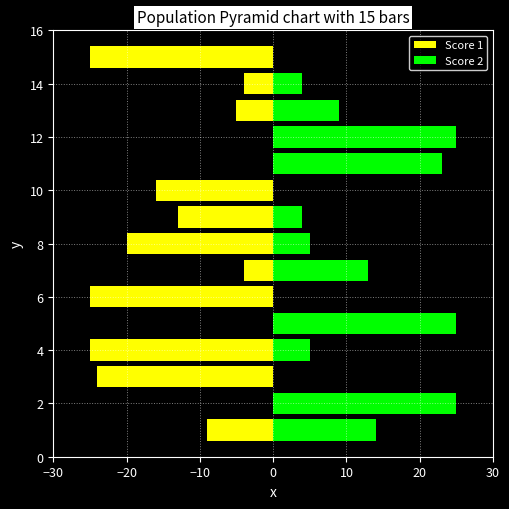

How many values in Score 1 are below zero?

11